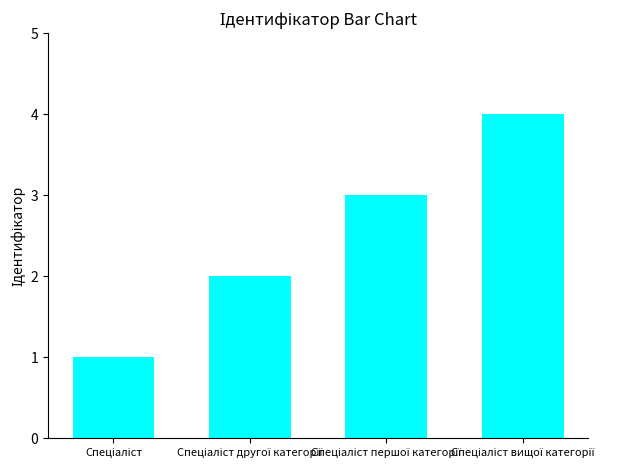

What is the greatest value displayed?

4